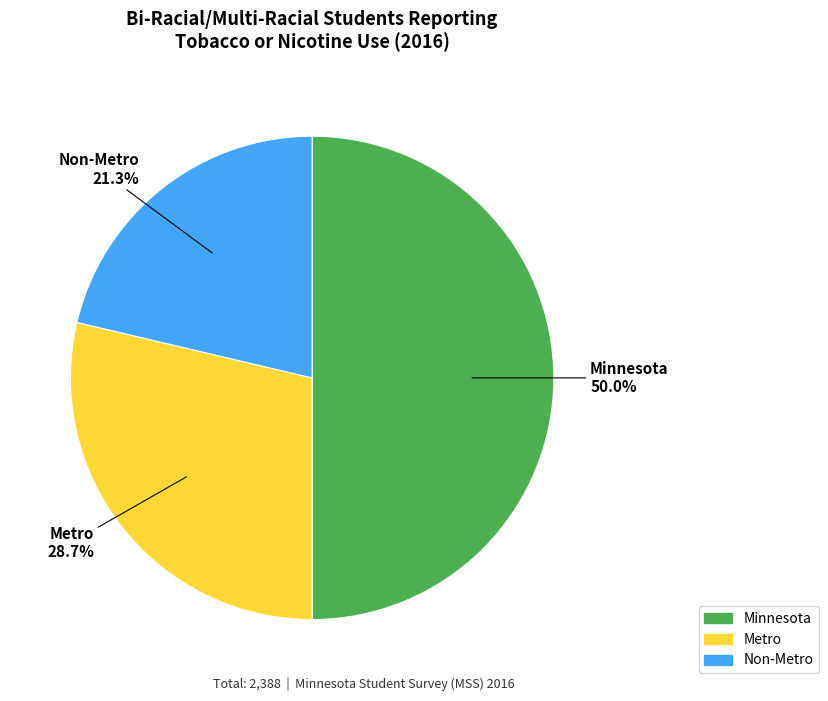

Which has a higher value, Non-Metro or Metro?

Metro